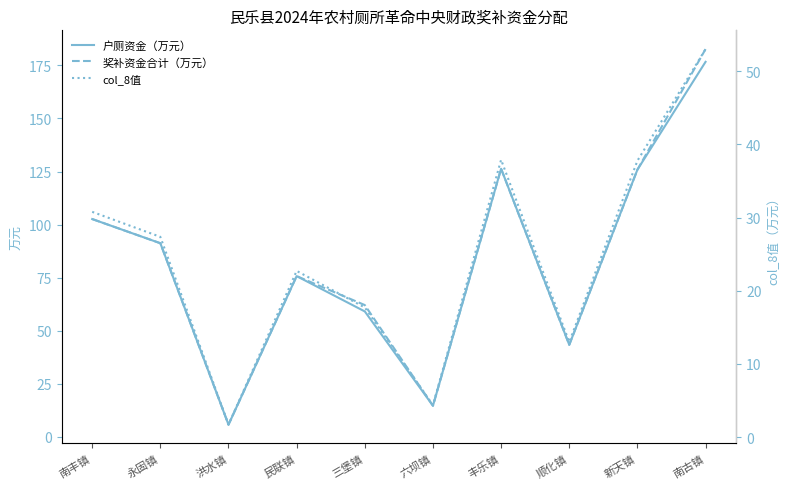

What is the difference between the maximum and minimum values in the 户厕资金（万元） series?

171.0